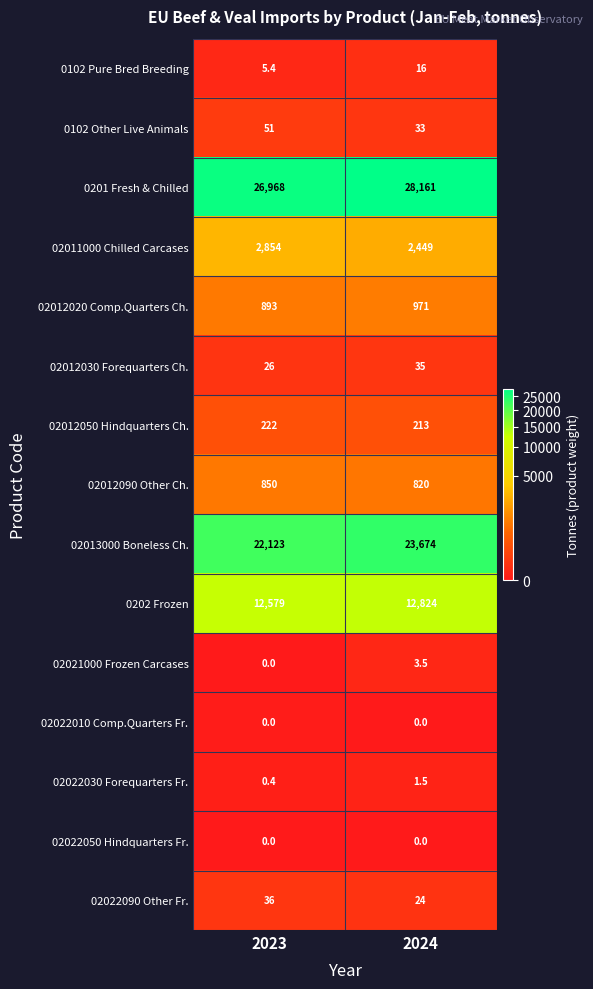

What is the average value of the 0202 Frozen series?

12701.5